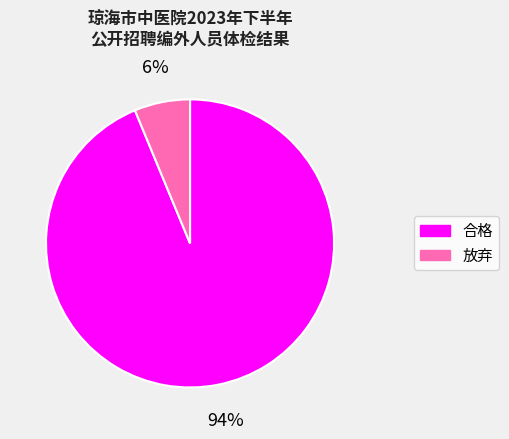

Is the sum of 合格 and 放弃 greater than half?

Yes